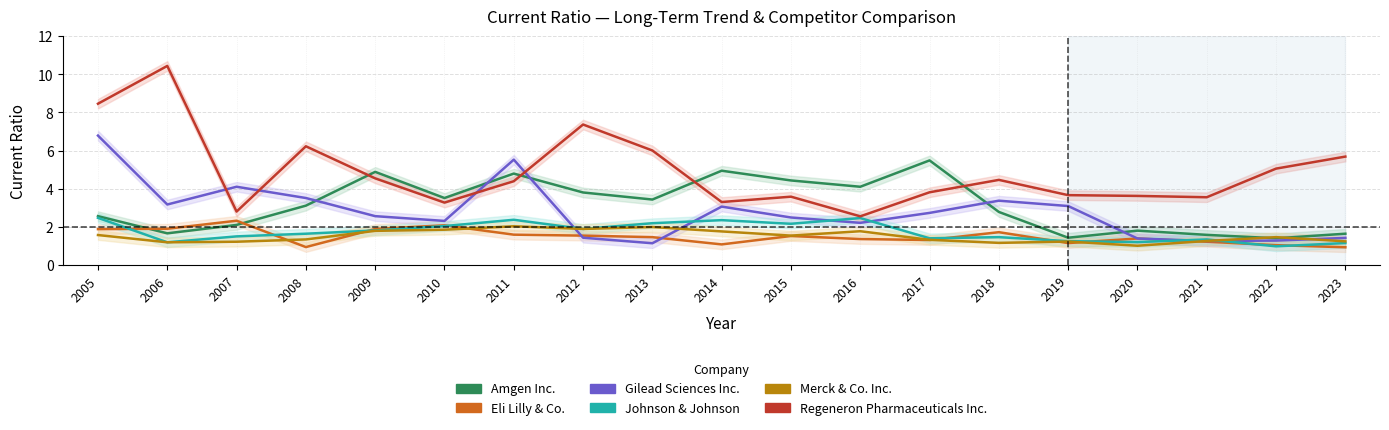

Rank the series at 2005 from highest to lowest value.

Regeneron Pharmaceuticals Inc., Gilead Sciences Inc., Amgen Inc., Johnson & Johnson, Eli Lilly & Co., Merck & Co. Inc.